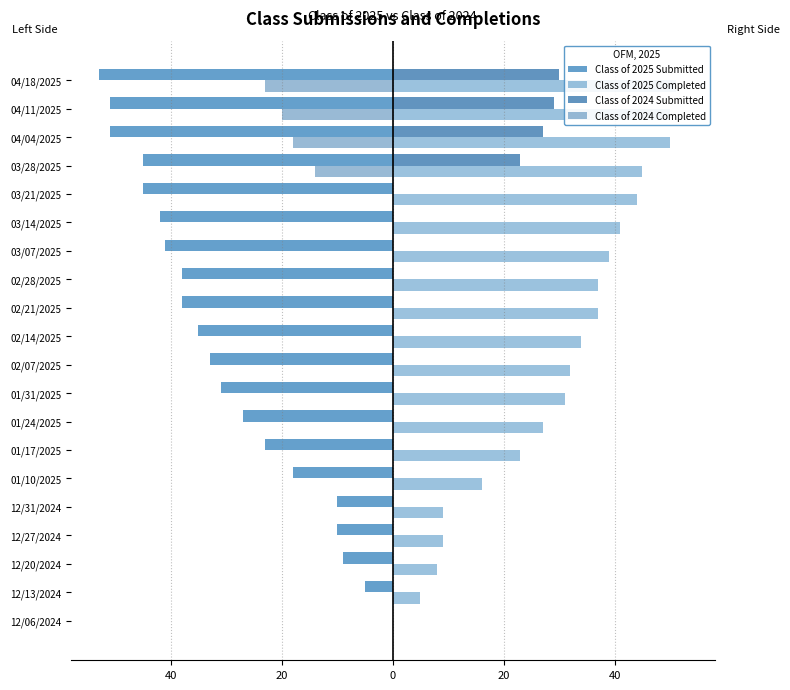

How many values in the Class of 2025 Completed series are below 34?

10